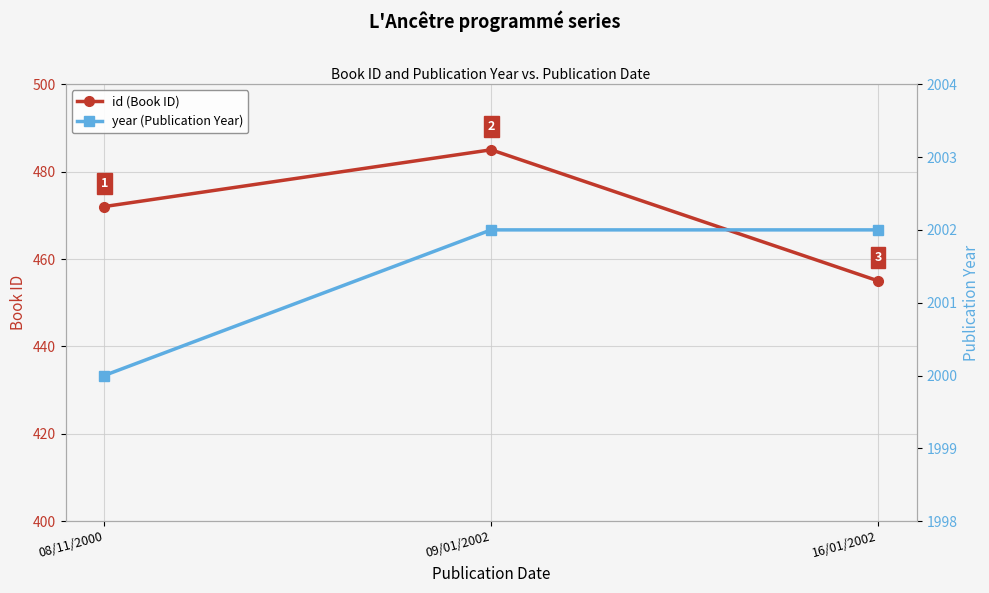

Between 08/11/2000 and 09/01/2002, which is larger?

09/01/2002